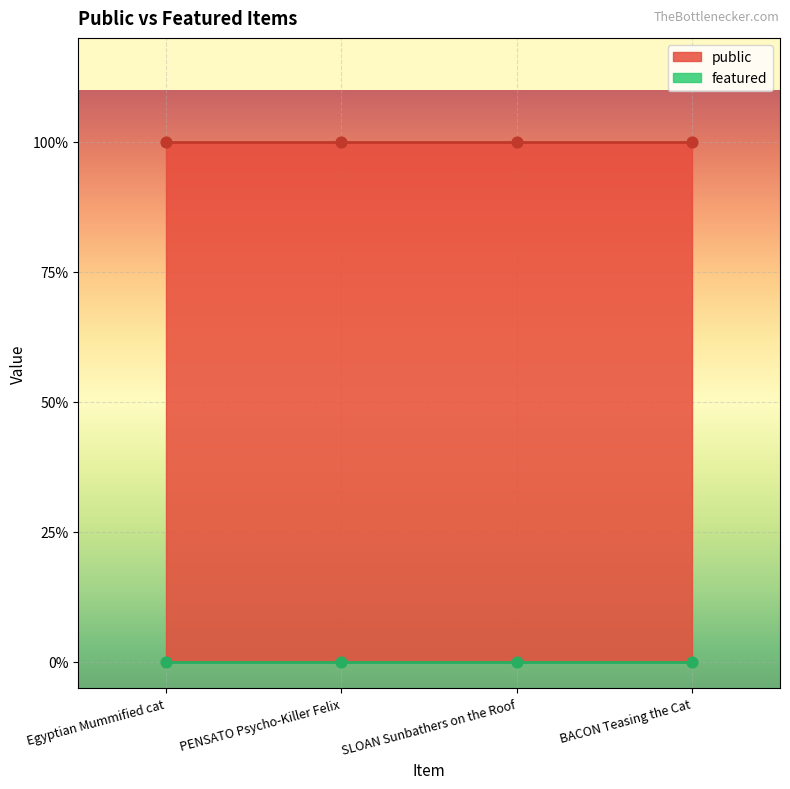

Is the value of featured at SLOAN Sunbathers on the Roof greater than the value of public at Egyptian Mummified cat?

No